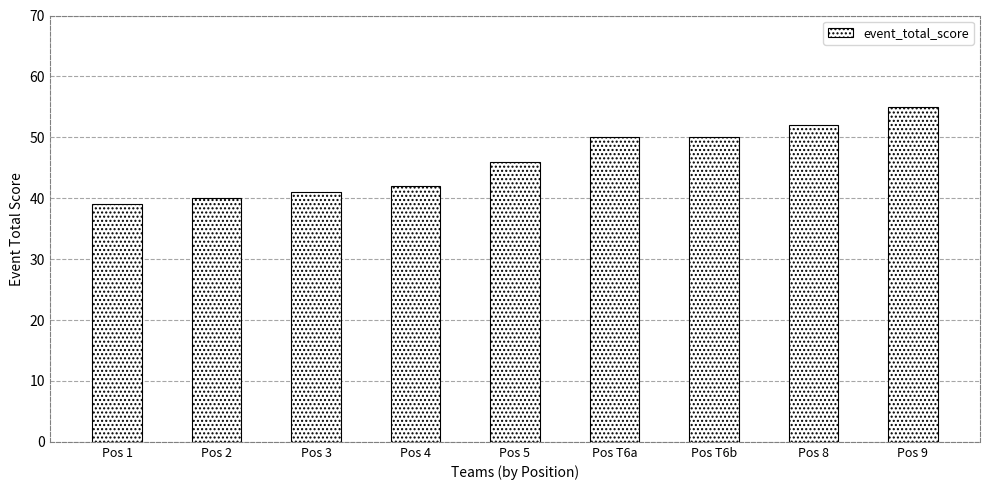

How many data points does each series have?

9